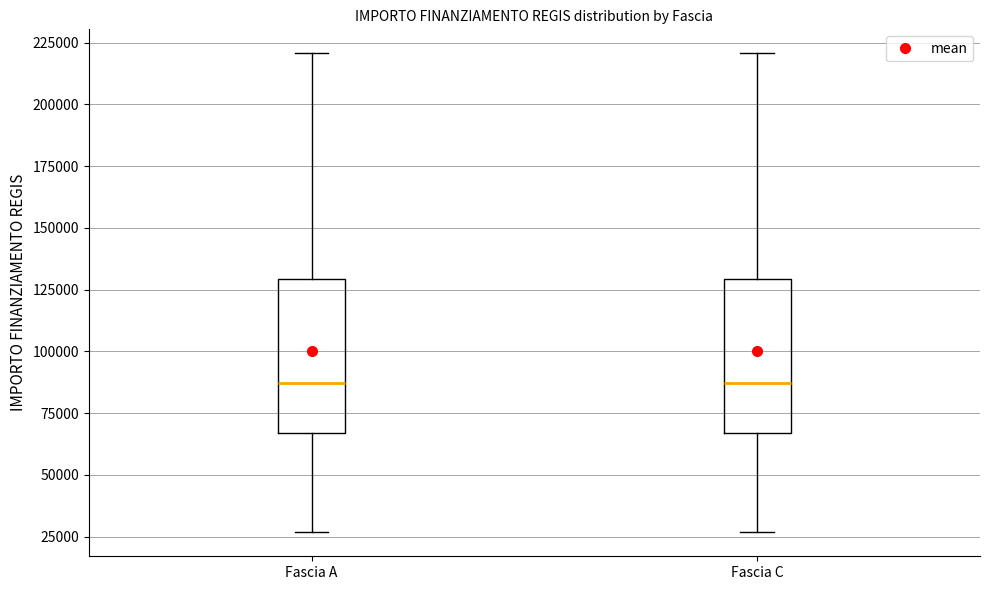

Where is the upper edge of the box for Fascia A on the y-axis? The values are not printed on the chart, so give them approximately, as read against the axis.

130000